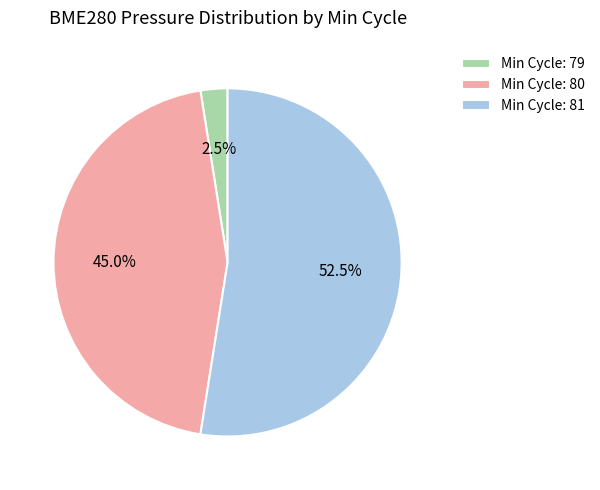

Is Min Cycle: 81 the majority of the pie?

Yes